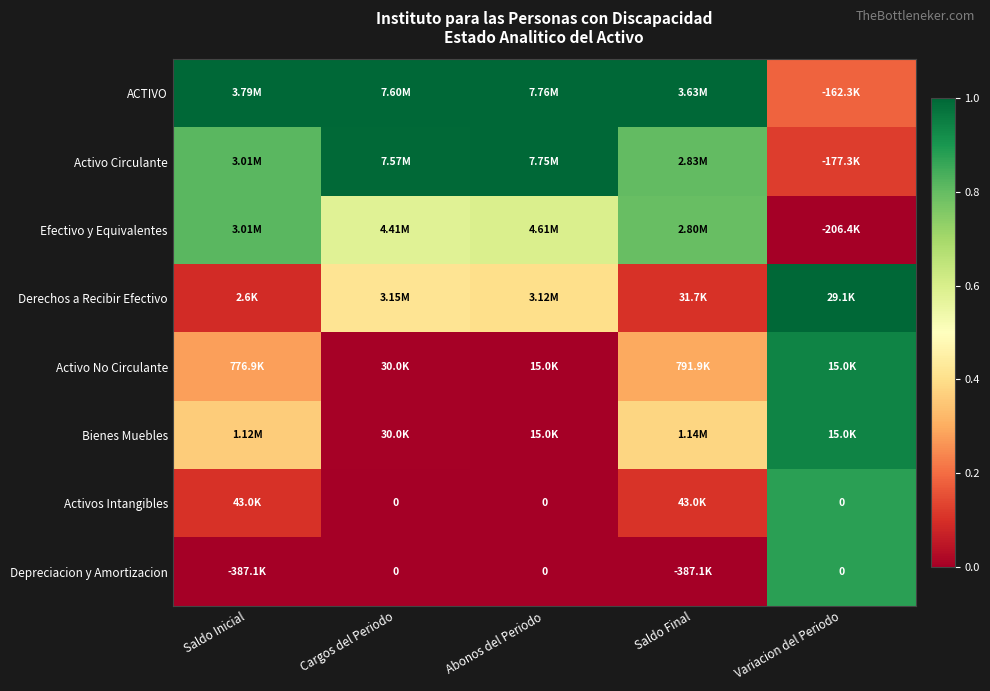

Where is Activo Circulante nearest to the value 0?

Variacion del Periodo